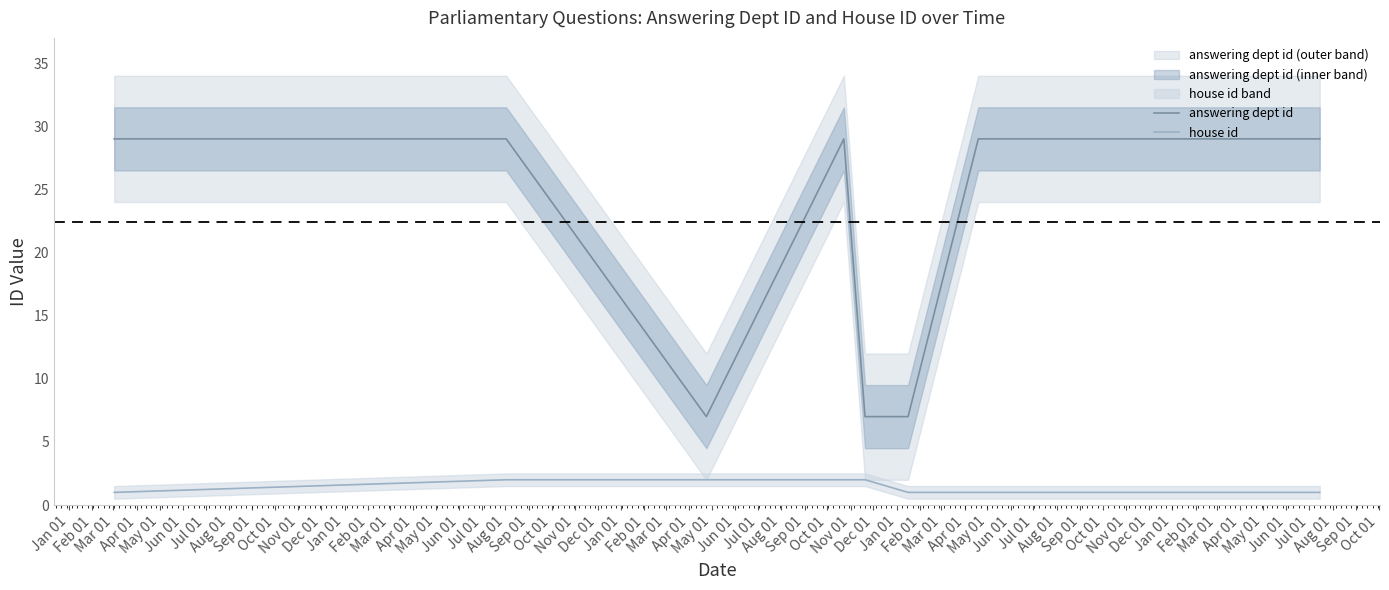

True or false: house id and answering dept id intersect in this chart.

False